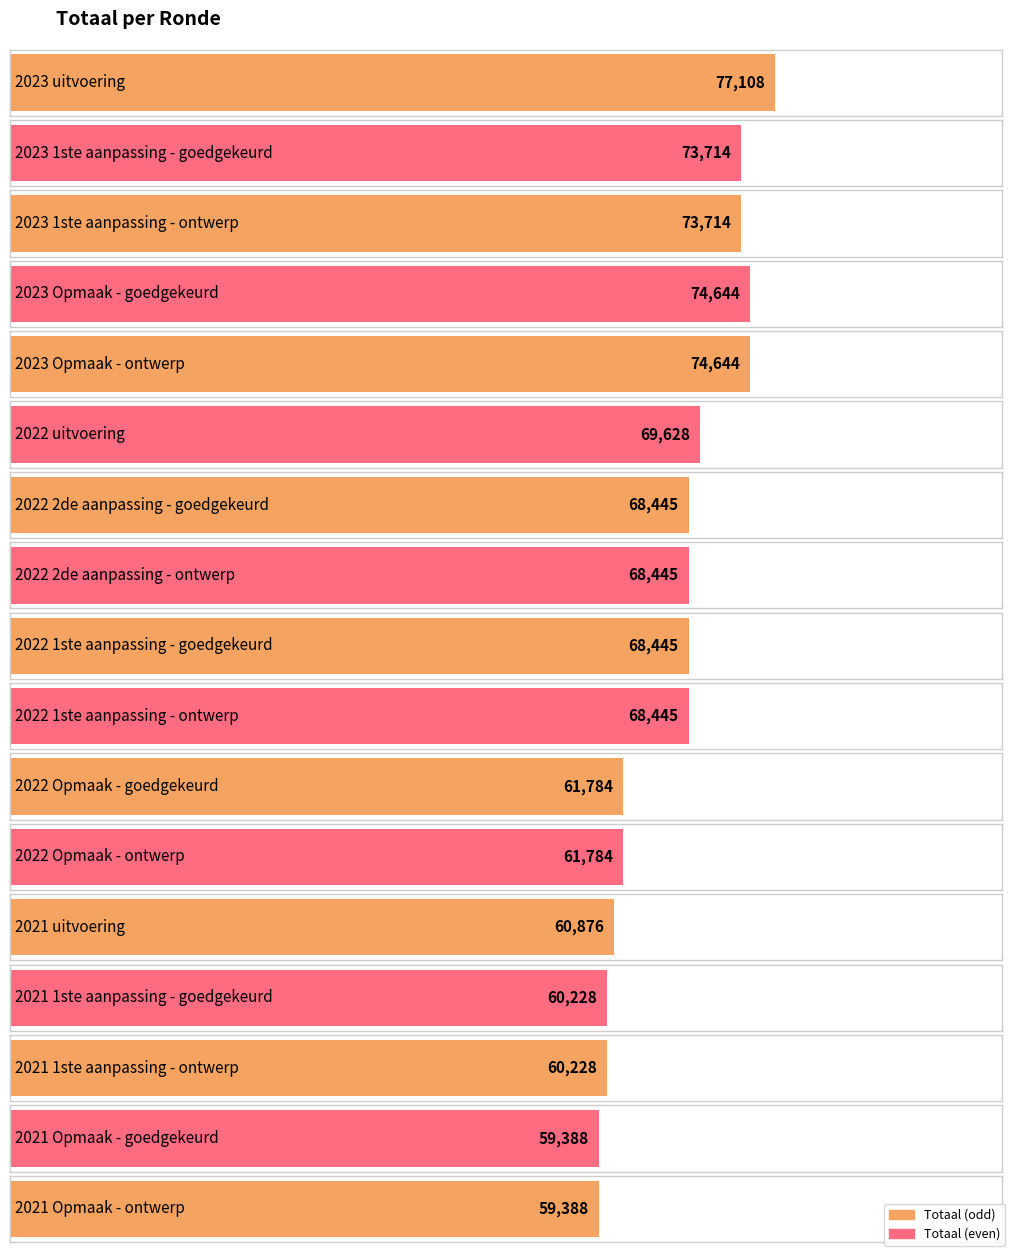

Which has a higher value, 2021 Opmaak - goedgekeurd or 2022 1ste aanpassing - goedgekeurd?

2022 1ste aanpassing - goedgekeurd